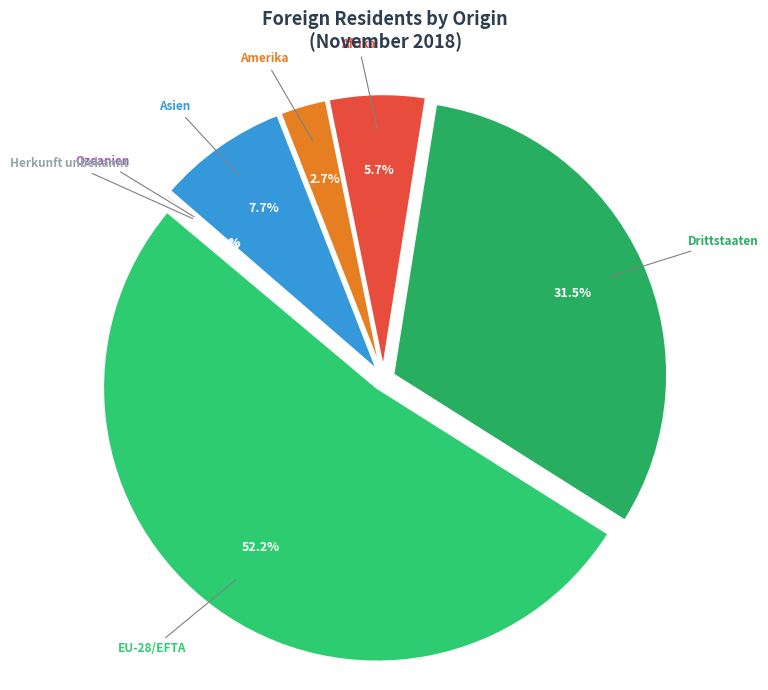

To the nearest percent, what is the average slice percentage?

14%